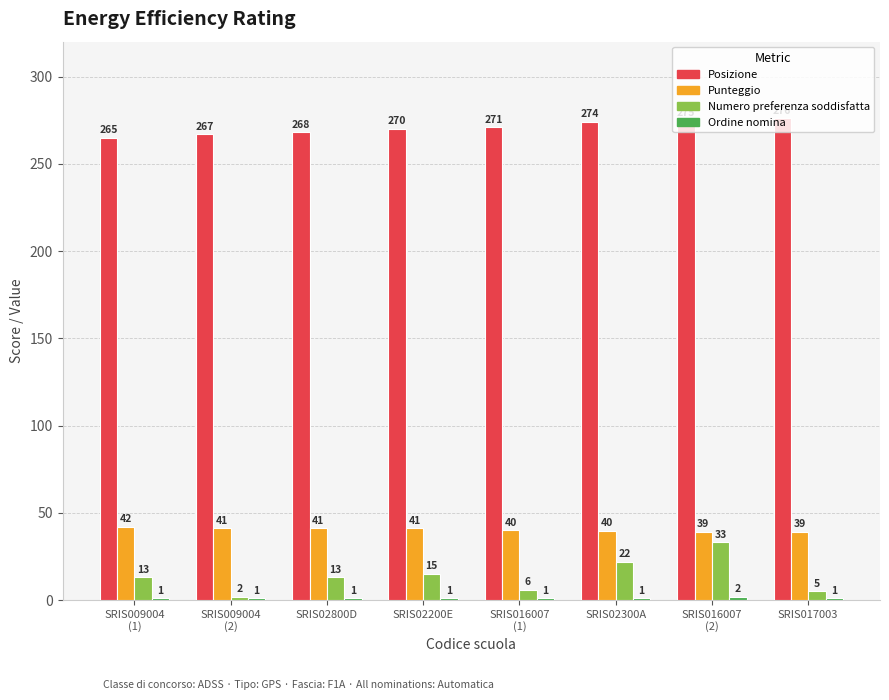

Is it true that Posizione equals 76.1 at SRIS017003?

False